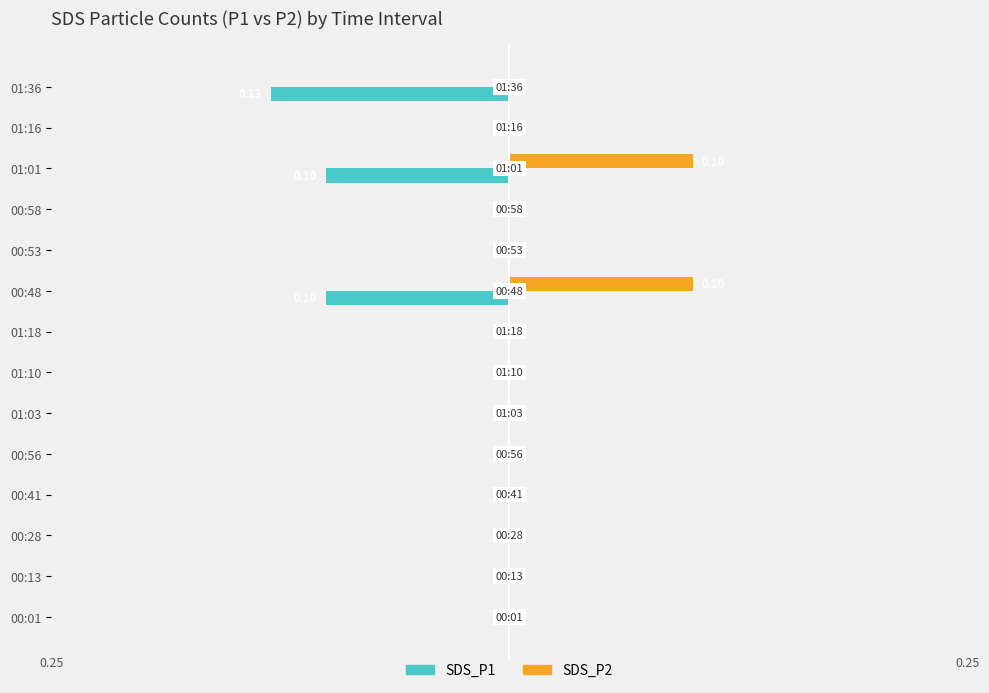

What is the difference between the second highest and second lowest values in the SDS_P1 series?

0.1